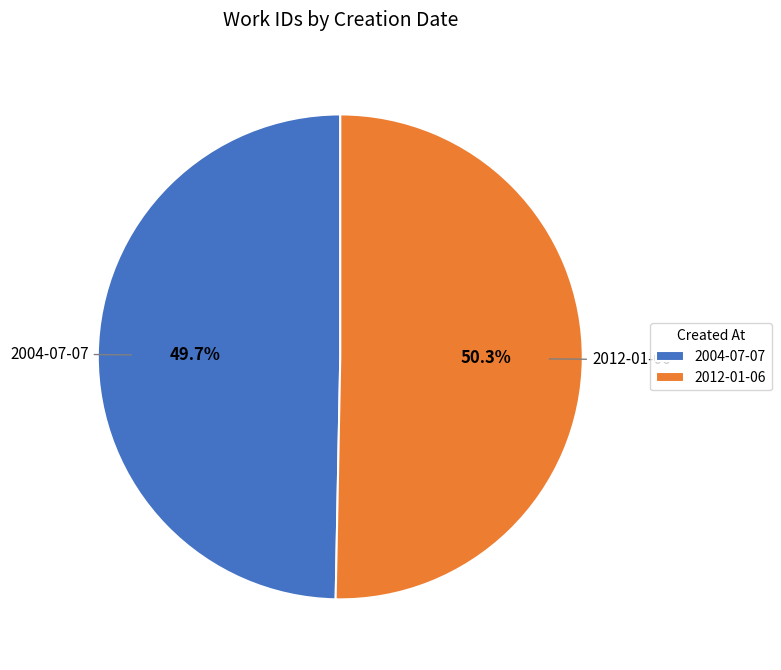

The 2012-01-06 slice represents 50% of the pie. True or false?

True